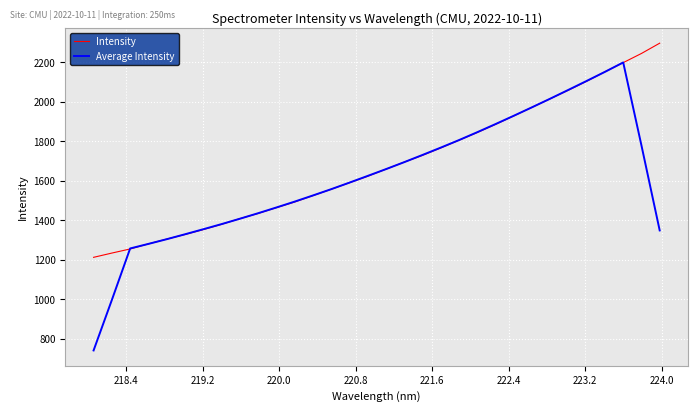

What is the maximum value for Average Intensity?

2199.7